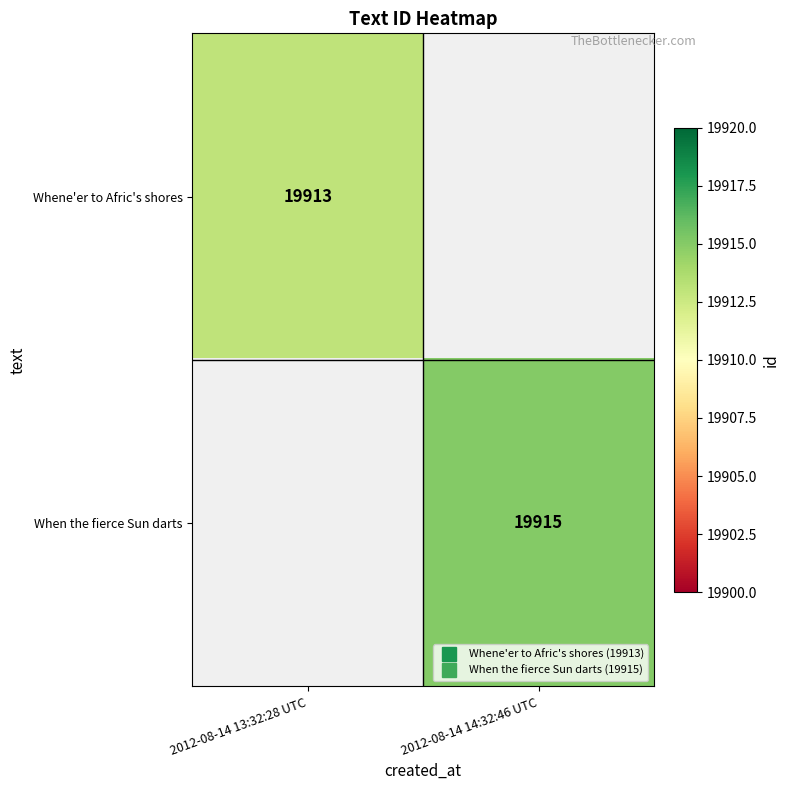

What is the highest value of the Whene'er to Afric's shores series?

19913.0